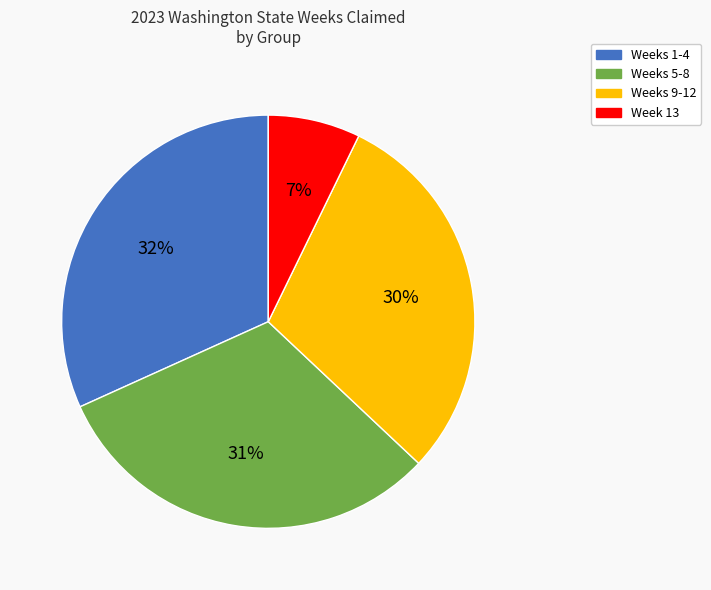

To the nearest percent, what is the average slice percentage?

25%